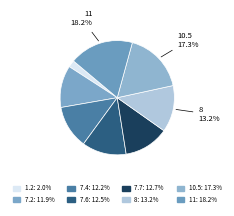

Count the number of slices in the pie.

8